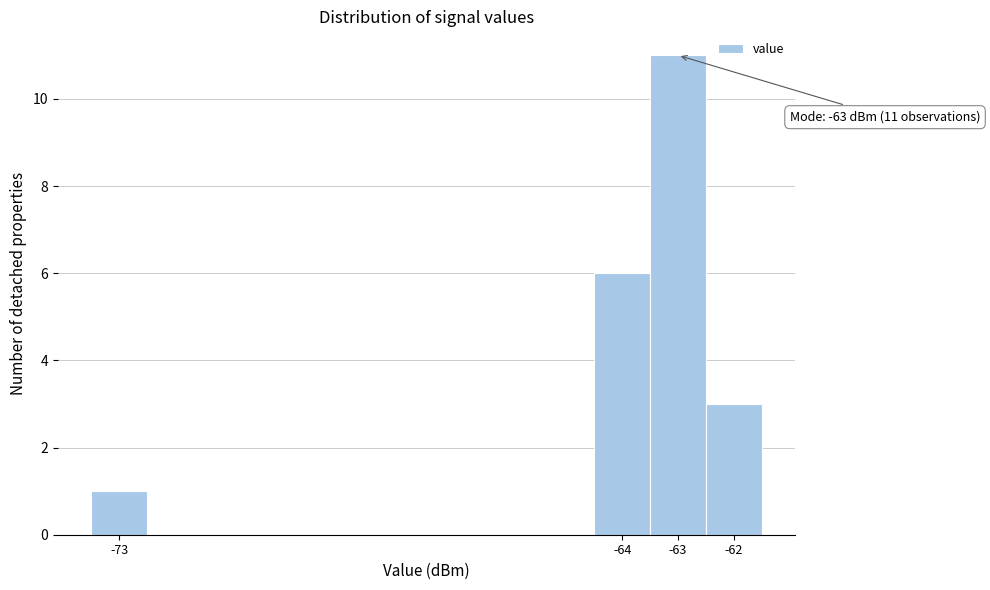

Which range on the x-axis has the tallest bar?

-63.5 to -62.5